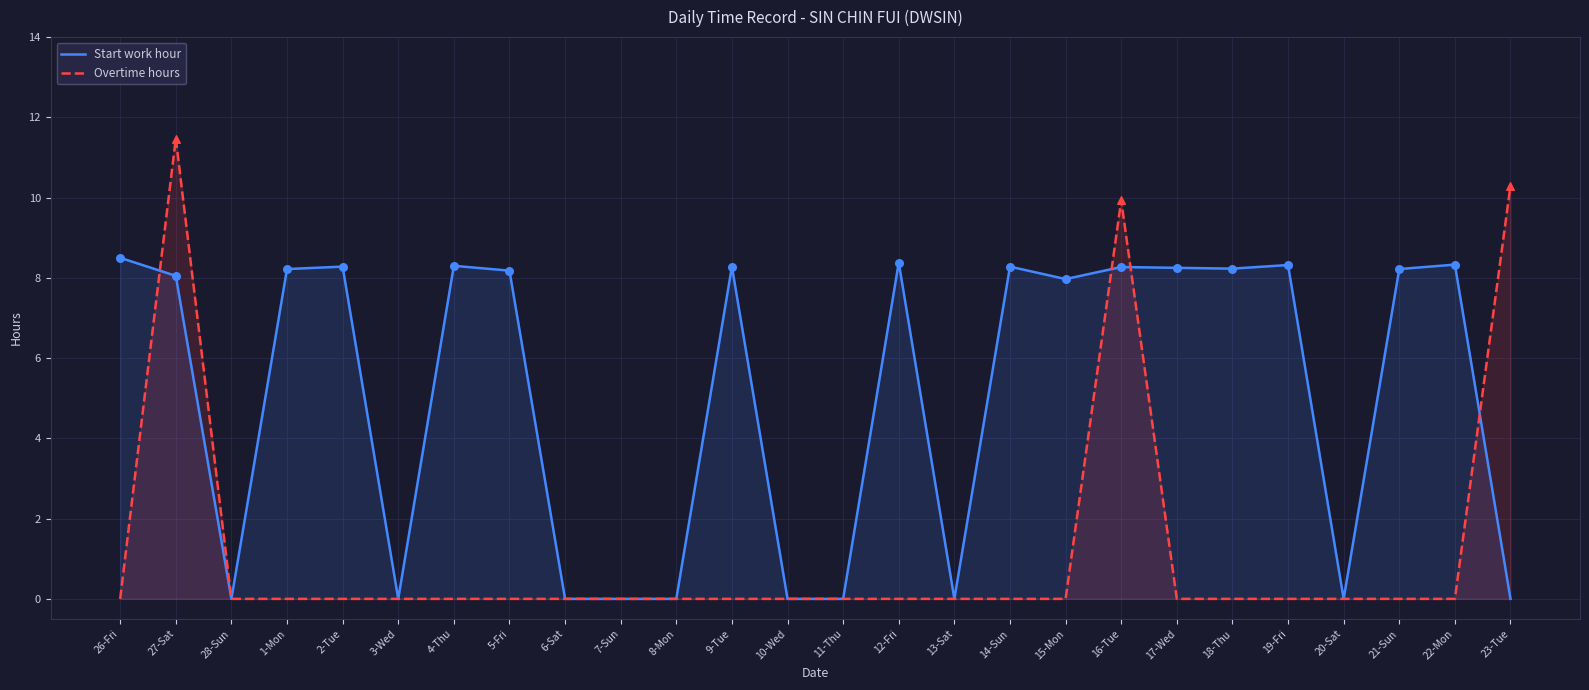

Which series has the largest Y range (max minus min)?

Overtime hours